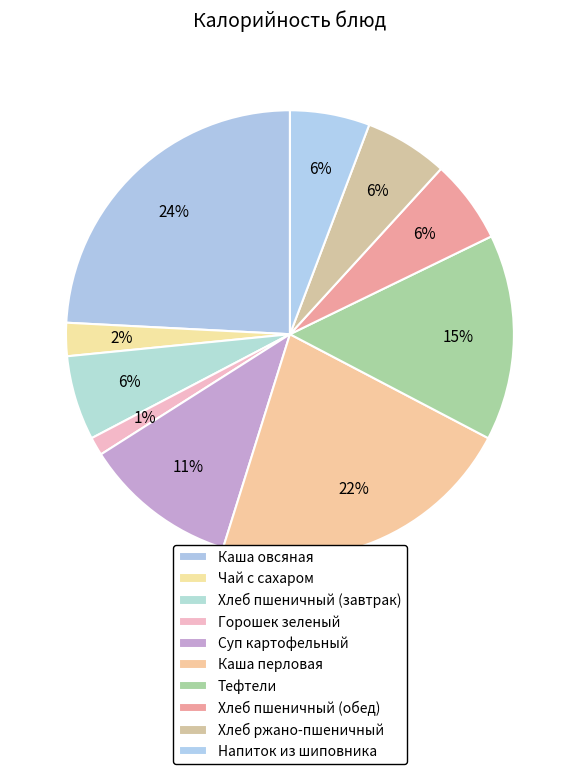

Which category has the biggest portion of the pie?

Каша овсяная